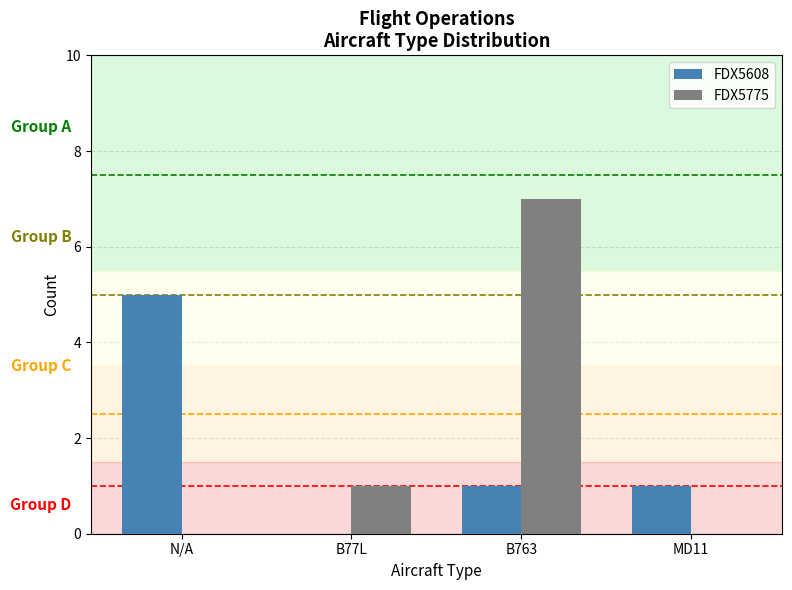

How many groups of bars are there?

4